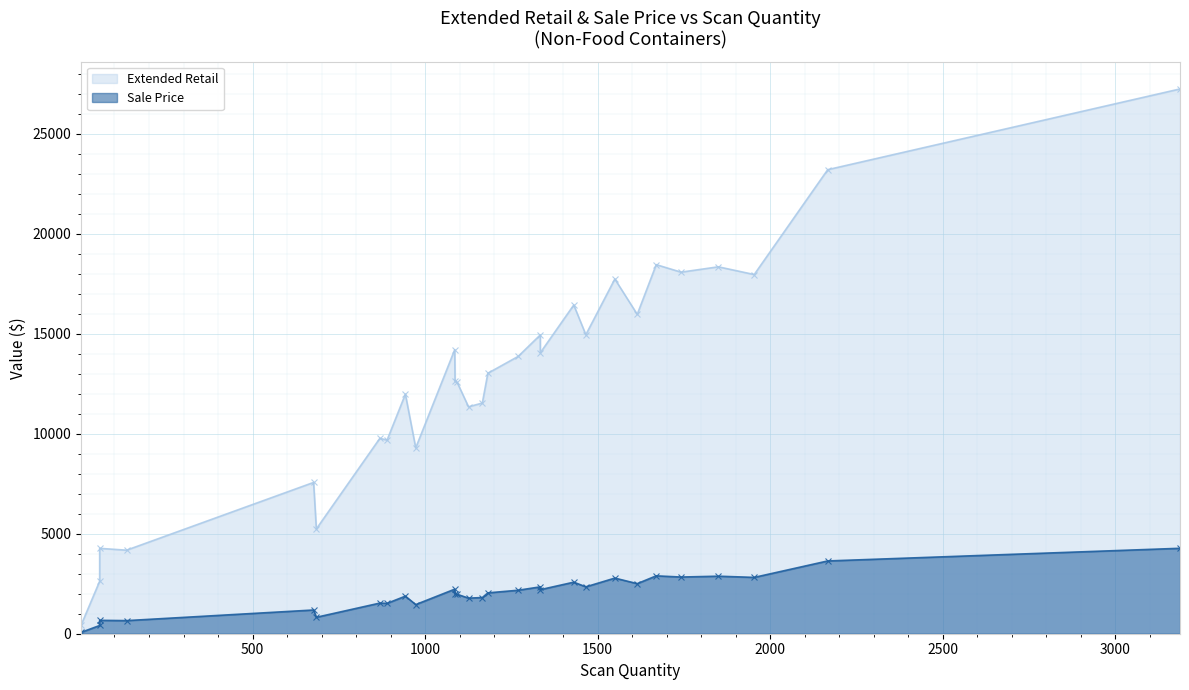

The Extended Retail series shows 191.7 at 3. True or false?

False